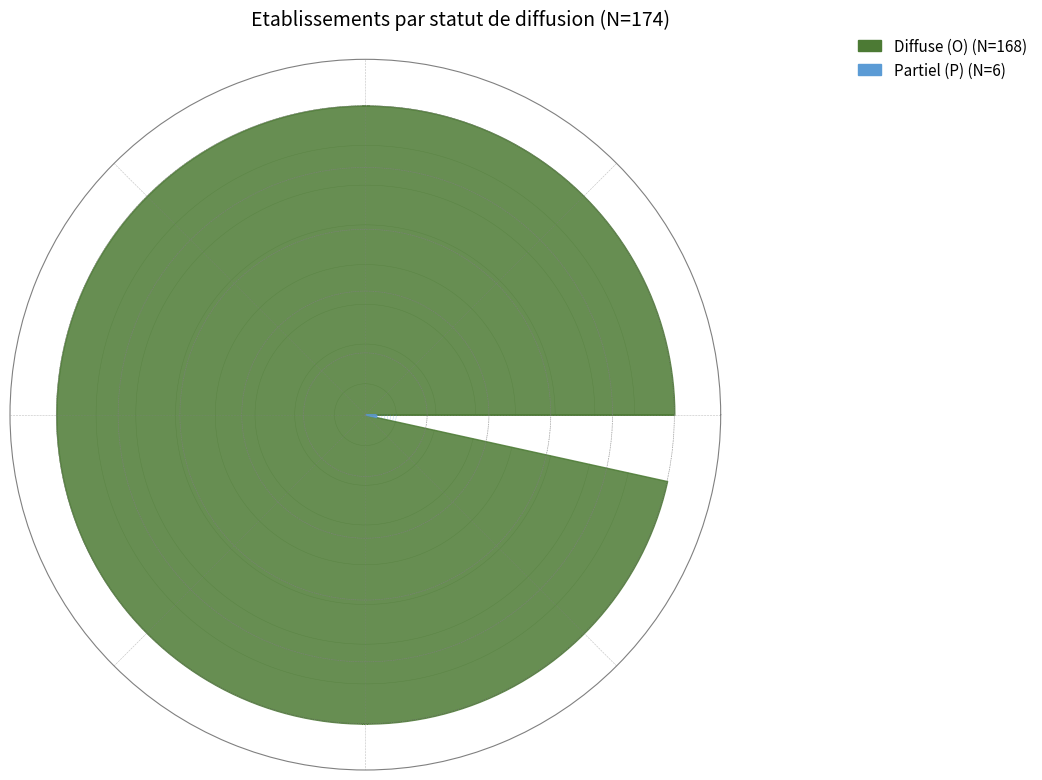

The O slice represents 97% of the pie. True or false?

True